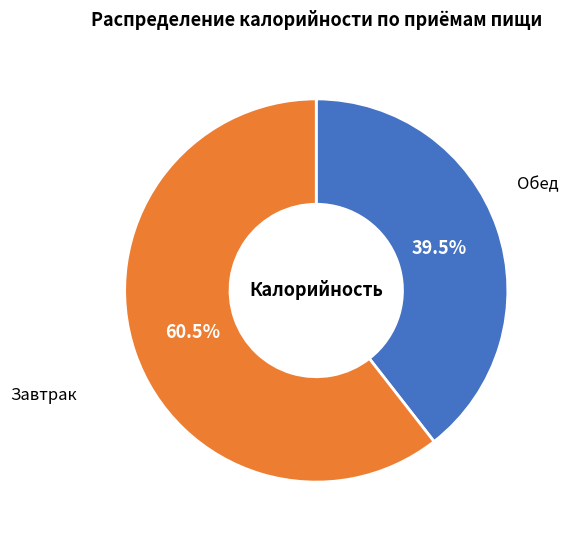

Does any single category account for the majority?

Yes